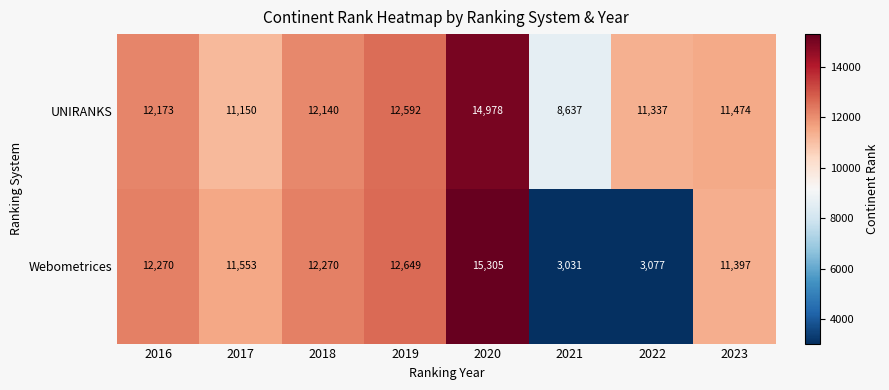

What is the spread (max minus min) of values at 2023?

77